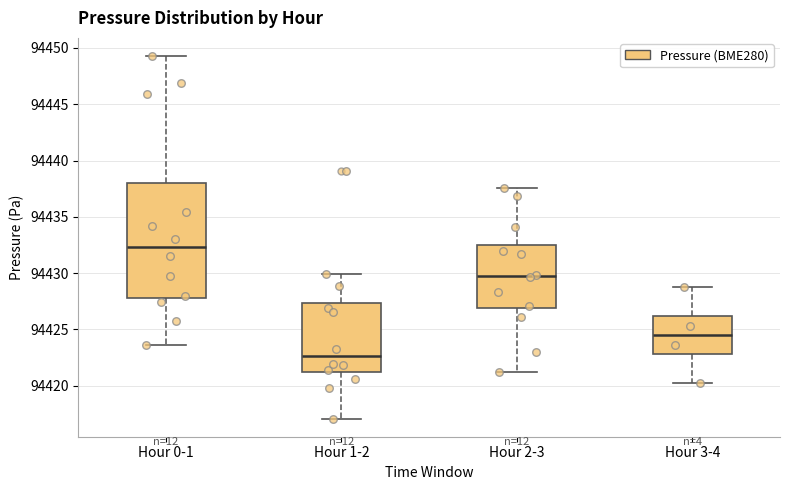

Which box's median line is the highest?

Hour 0-1